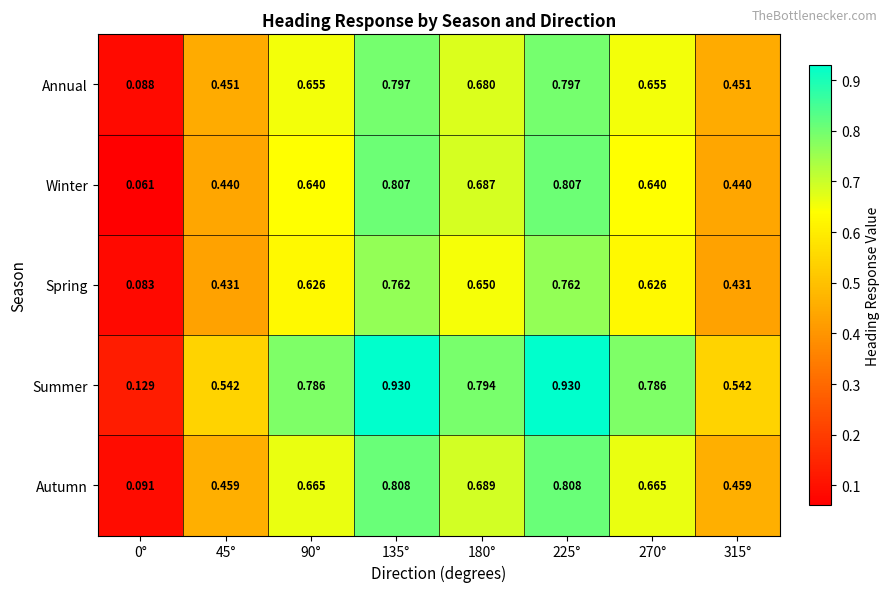

Which label corresponds to the smallest value in the chart?

0°